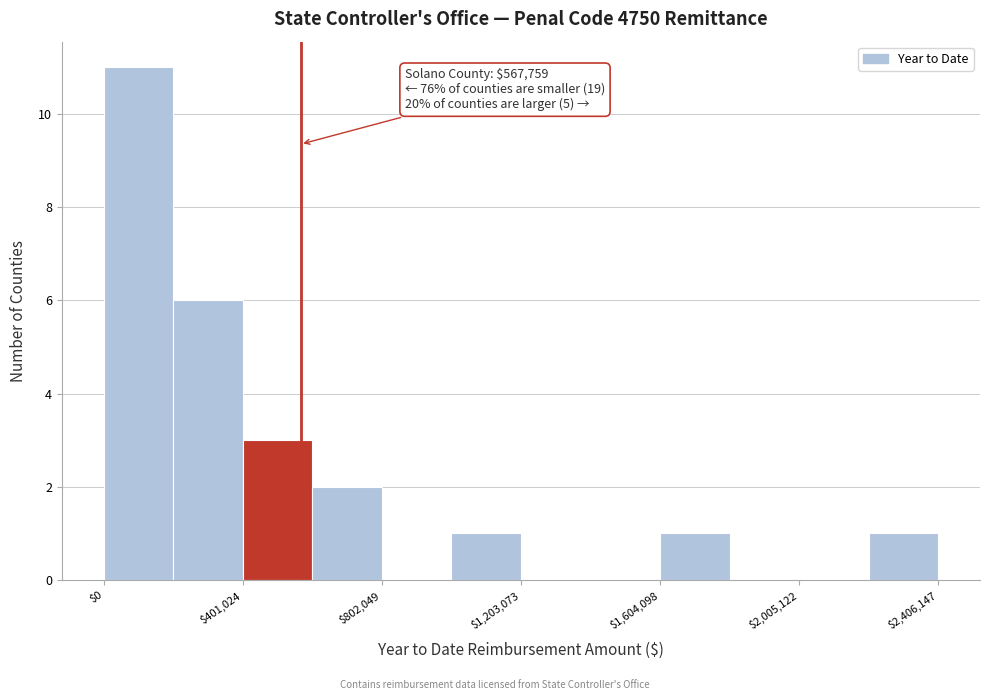

Over which range of the x-axis is the bar tallest?

0 to 200000